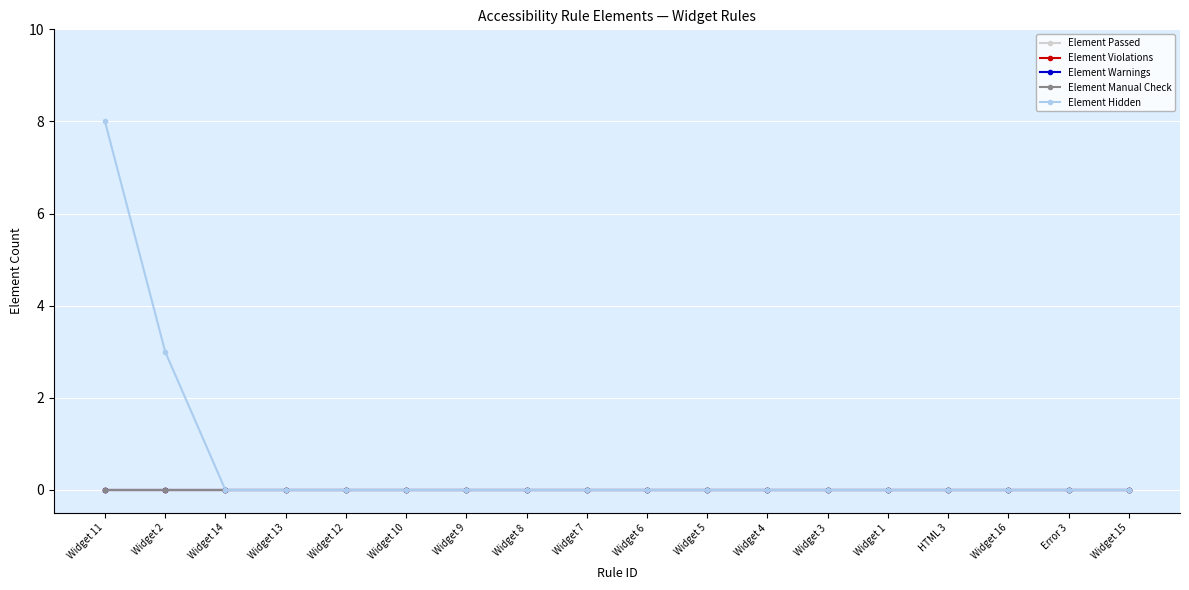

What is the label of the 4th point from the right?

HTML 3